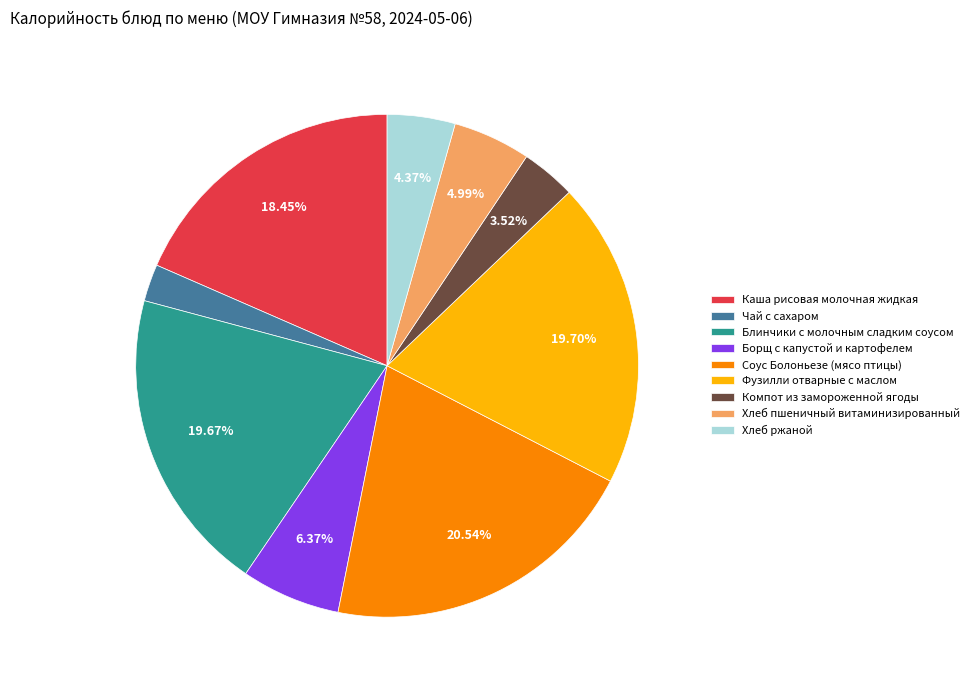

To the nearest percent, what is the difference between the Соус Болоньезе (мясо птицы) and Каша рисовая молочная жидкая slice percentages?

2%